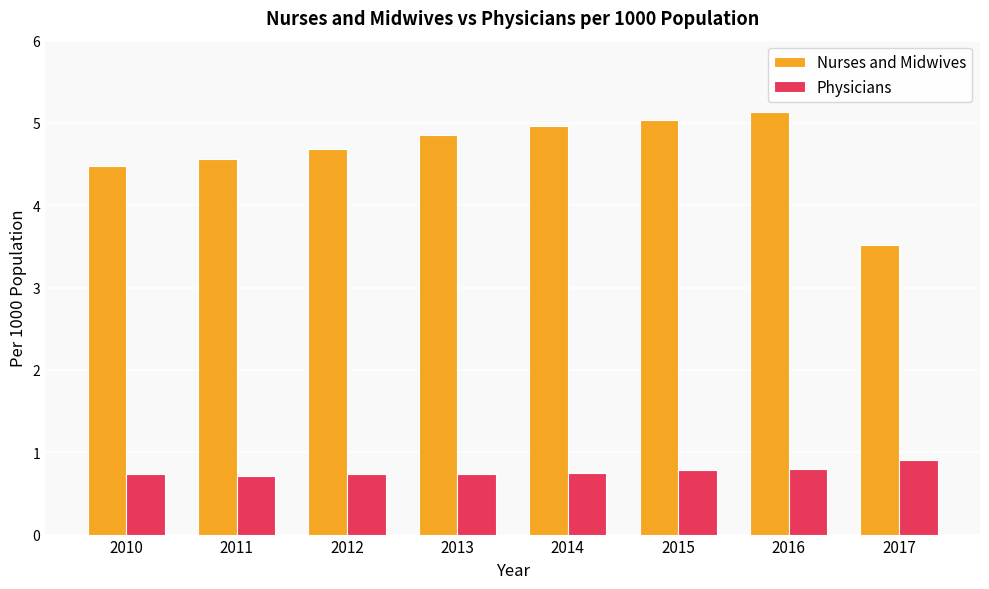

True or false: Physicians has a value of 1.4 at 2017.

False